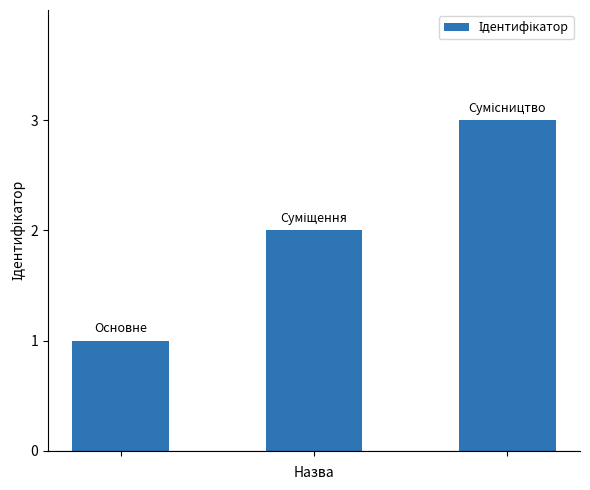

What is the greatest value displayed?

3